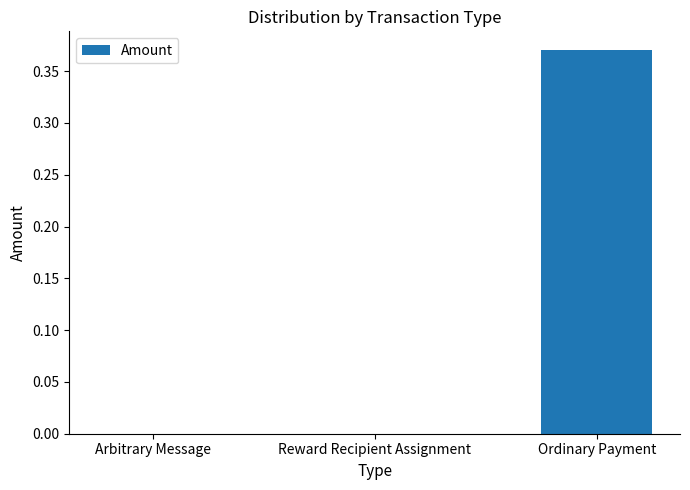

Which has a higher value, Reward Recipient Assignment or Ordinary Payment?

Ordinary Payment